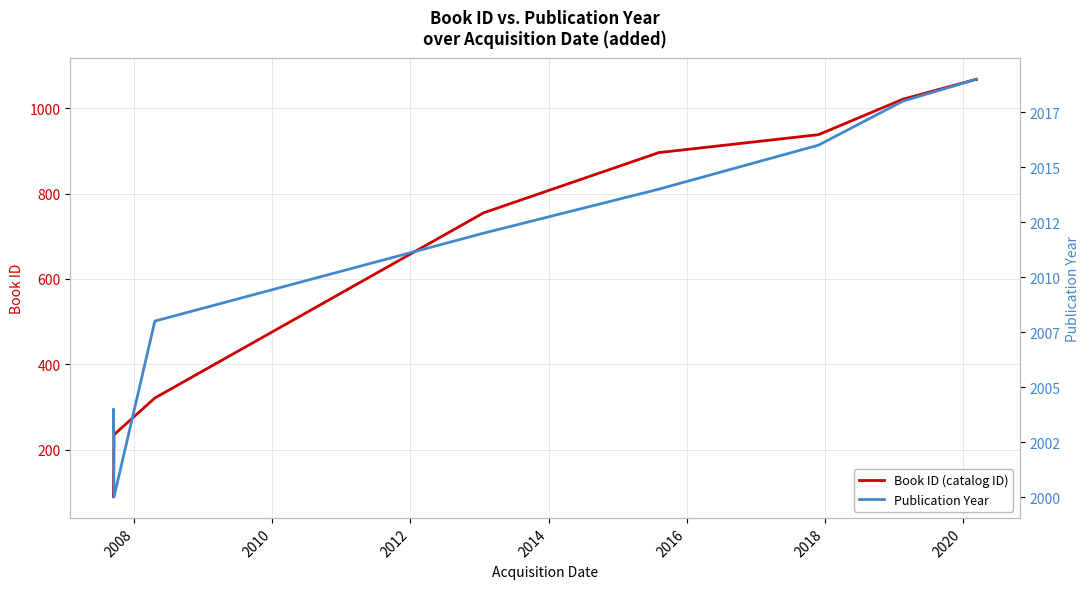

In Publication Year, how many points are higher than both neighbors (excluding endpoints)?

1